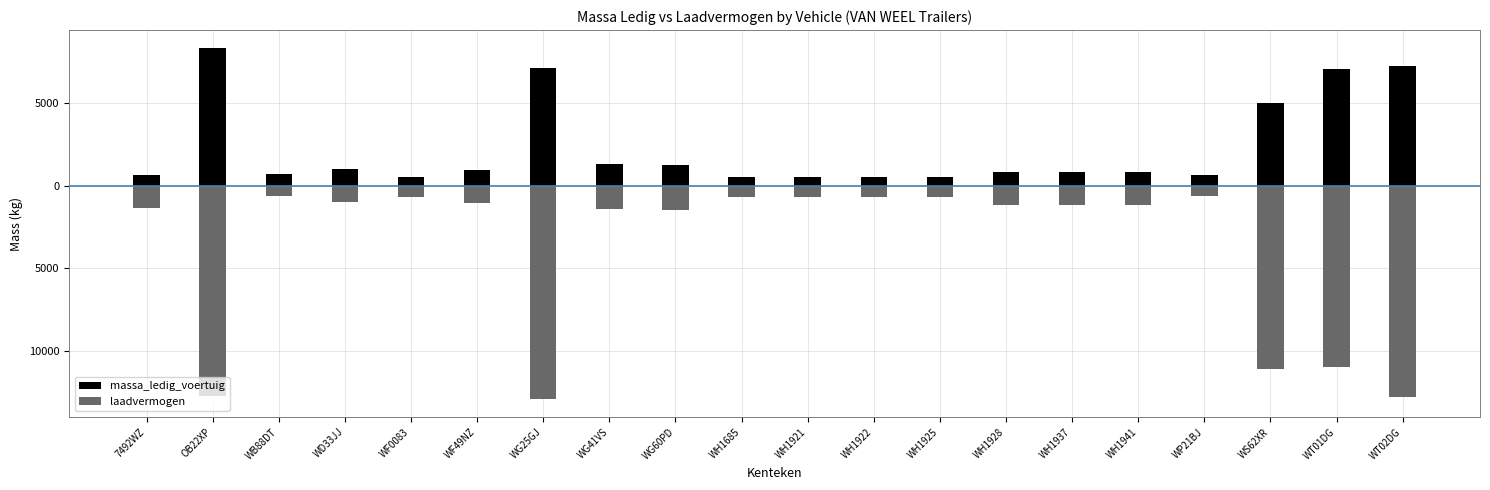

What is the total value across all series at WH1941?

-400